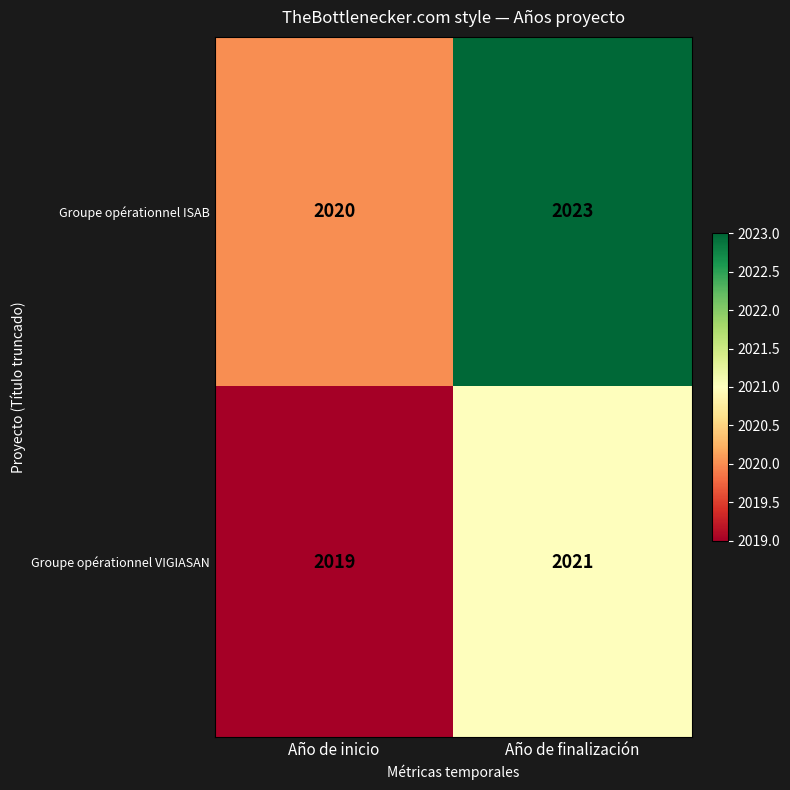

What is the difference between the Groupe opérationnel ISAB values at Año de inicio and Año de finalización?

3